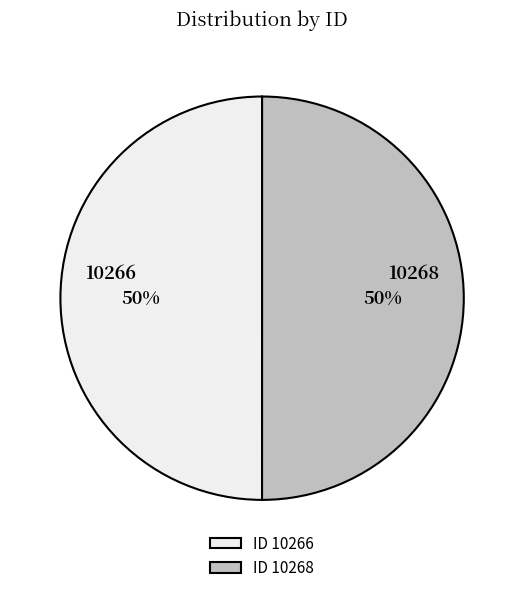

Do 10266 and 10268 together represent more than half of the pie?

Yes